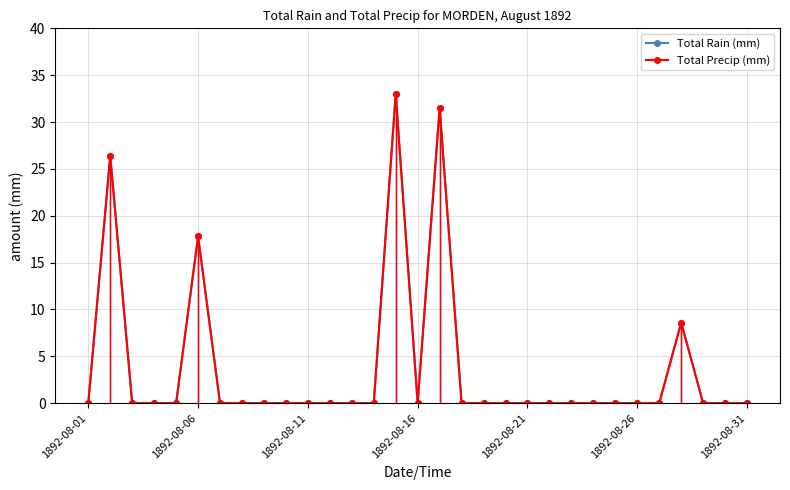

What is the difference between the second highest and minimum values in the Total Rain (mm) series?

31.5